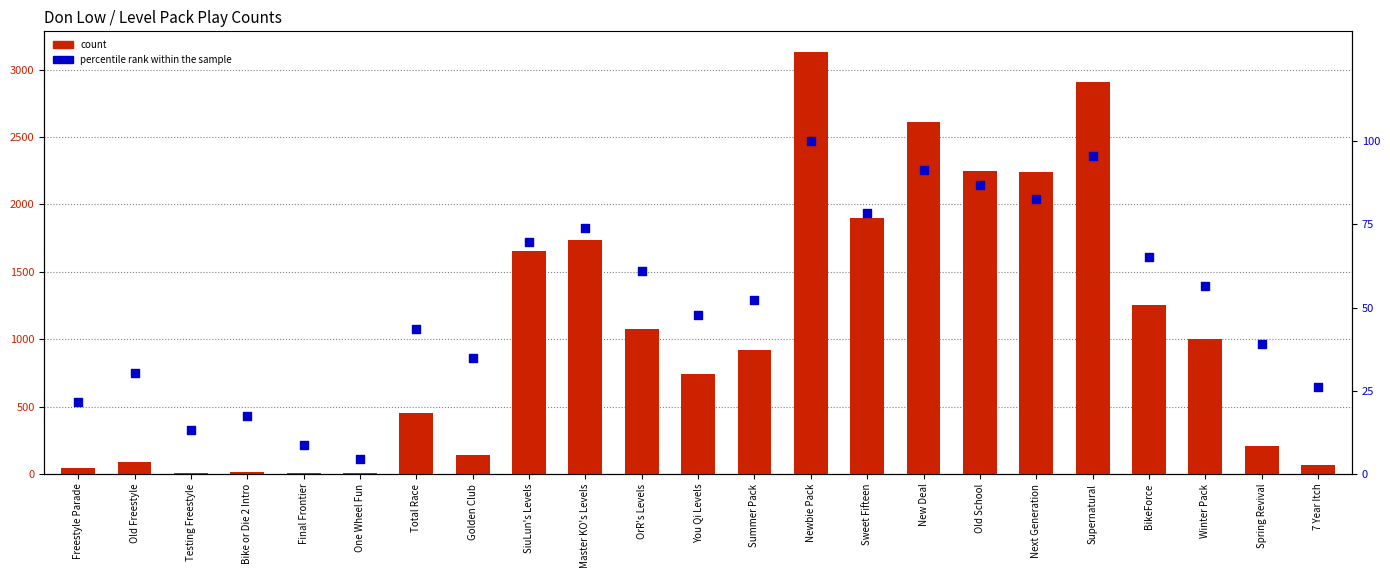

What are all the series names shown in the legend?

count, percentile rank within the sample